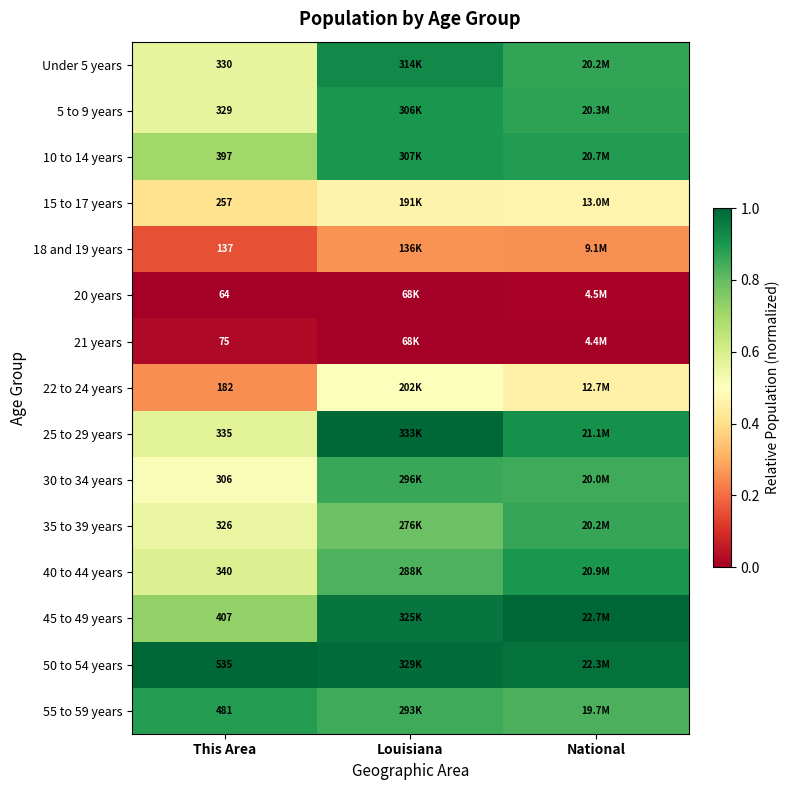

List the series in order of their peak value, highest first.

25 to 29 years, 45 to 49 years, 50 to 54 years, Under 5 years, 10 to 14 years, 40 to 44 years, 5 to 9 years, 55 to 59 years, 35 to 39 years, 30 to 34 years, 22 to 24 years, 15 to 17 years, 18 and 19 years, 21 years, 20 years